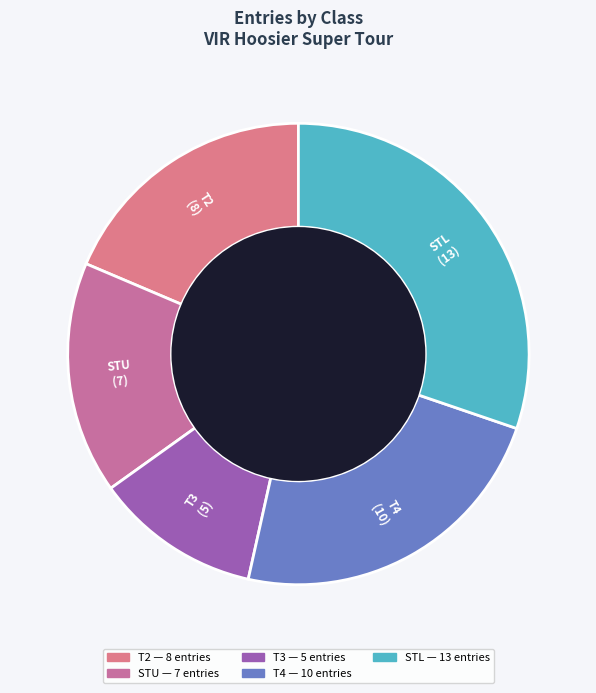

Approximately how many times larger is the value at T4 compared to STU?

1.4